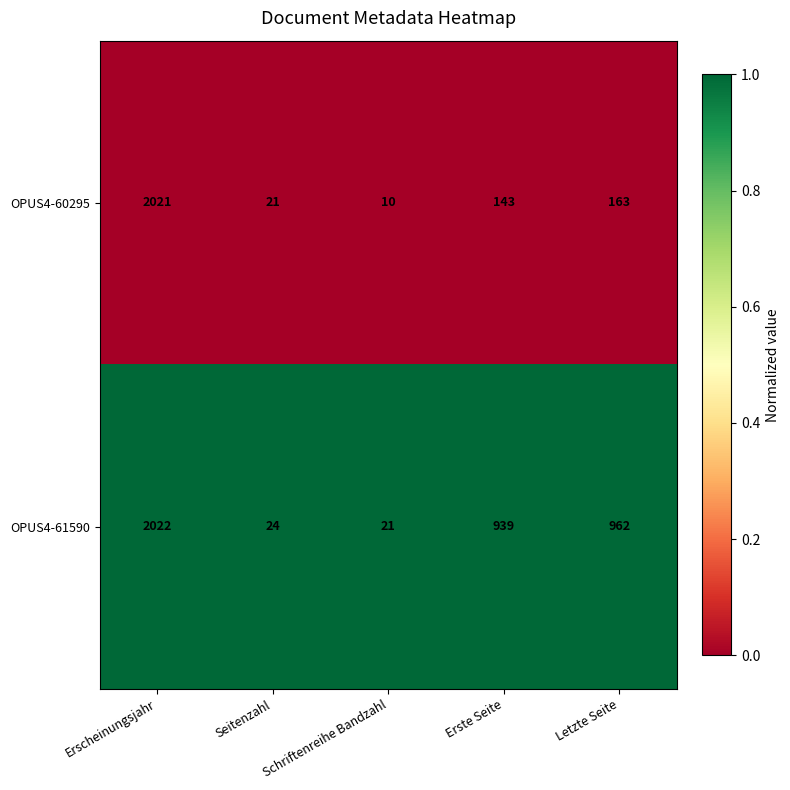

Which series changed the most between Erscheinungsjahr and Letzte Seite?

OPUS4-60295